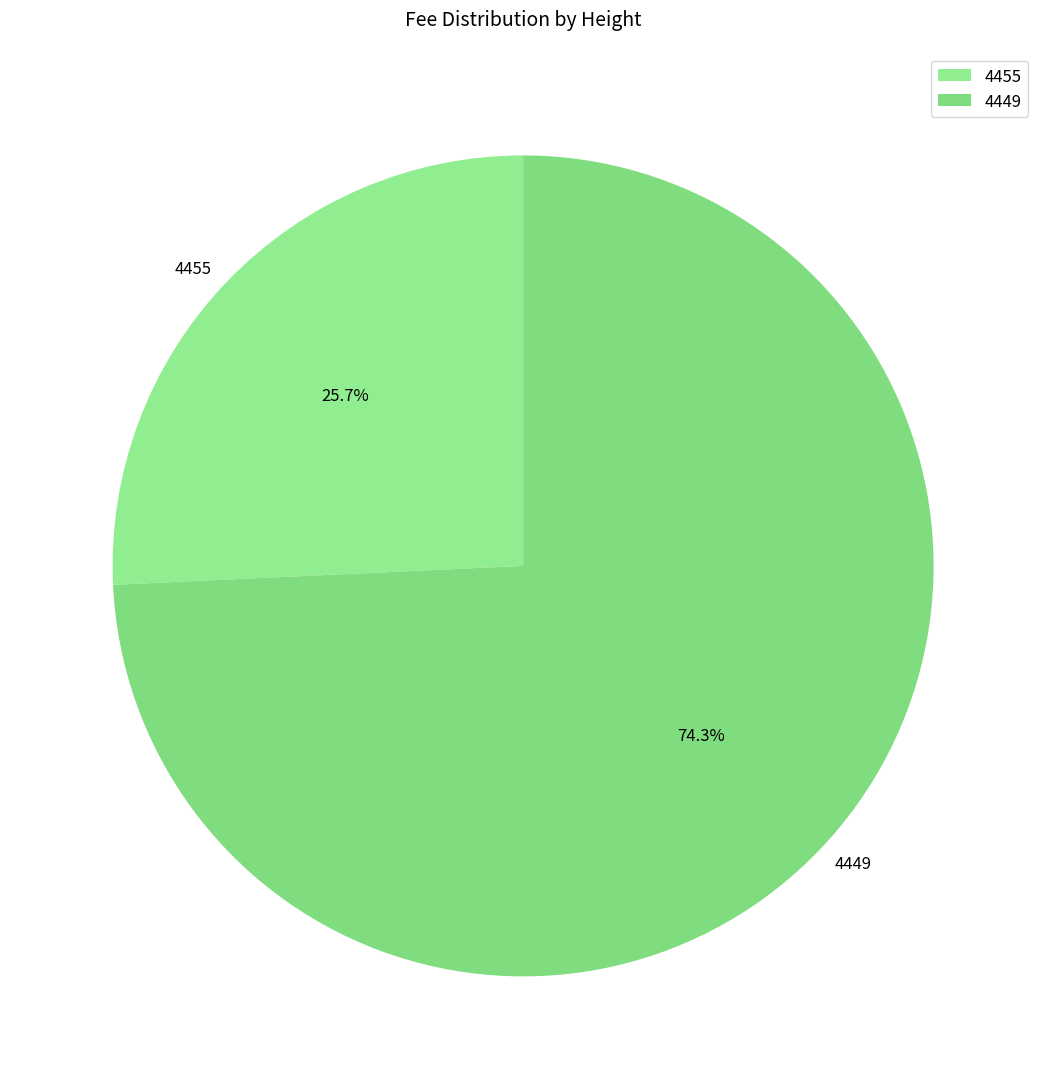

How many segments does this pie chart have?

2